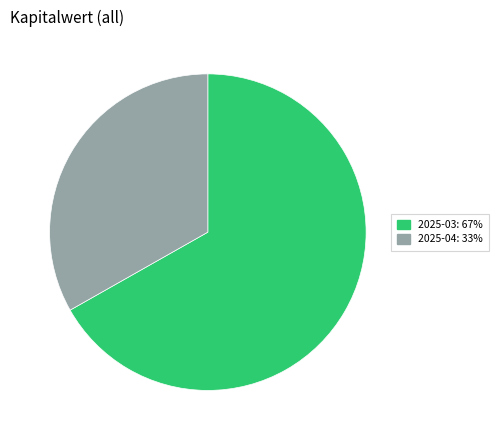

Count the number of slices in the pie.

2